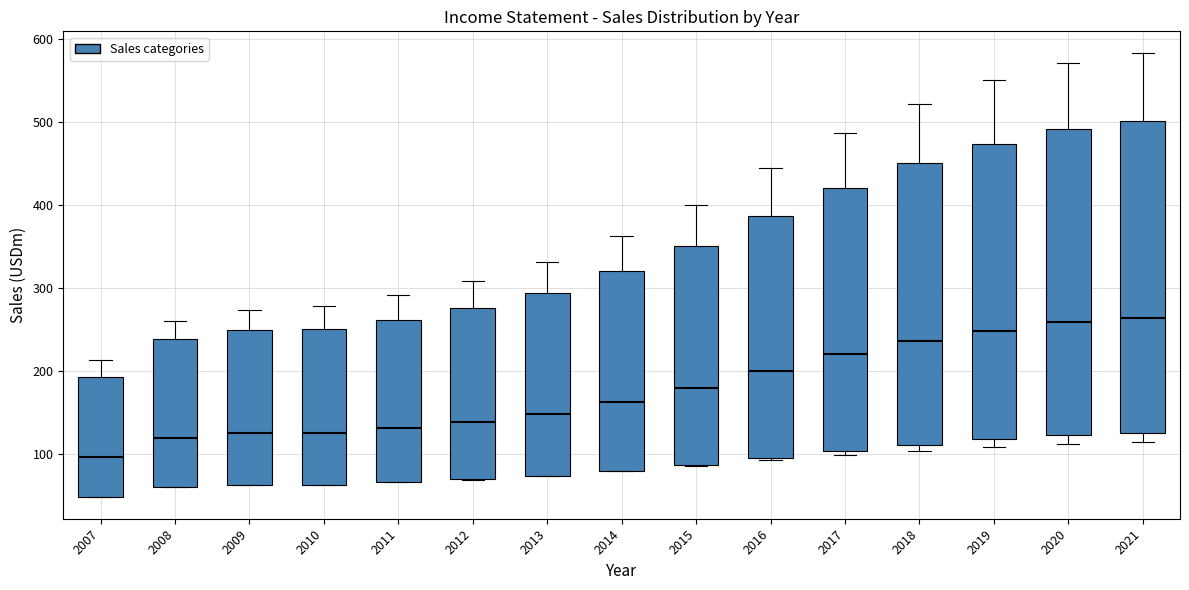

Reading left to right, read every box against the y-axis: the position of its median line, the range the box covers, and the ends of its whiskers. The values are not printed on the chart, so give them approximately, as read against the axis.

2007: median 100, box 50 to 190, whiskers 50 to 210
2008: median 120, box 60 to 240, whiskers 60 to 260
2009: median 120, box 60 to 250, whiskers 60 to 270
2010: median 130, box 60 to 250, whiskers 60 to 280
2011: median 130, box 70 to 260, whiskers 70 to 290
2012: median 140, box 70 to 280, whiskers 70 to 310
2013: median 150, box 70 to 290, whiskers 70 to 330
2014: median 160, box 80 to 320, whiskers 80 to 360
2015: median 180, box 90 to 350, whiskers 90 to 400
2016: median 200, box 90 to 390, whiskers 90 to 440
2017: median 220, box 100 to 420, whiskers 100 (just below the box's lower edge) to 490
2018: median 240, box 110 to 450, whiskers 100 to 520
2019: median 250, box 120 to 470, whiskers 110 to 550
2020: median 260, box 120 to 490, whiskers 110 to 570
2021: median 260, box 120 to 500, whiskers 110 to 580